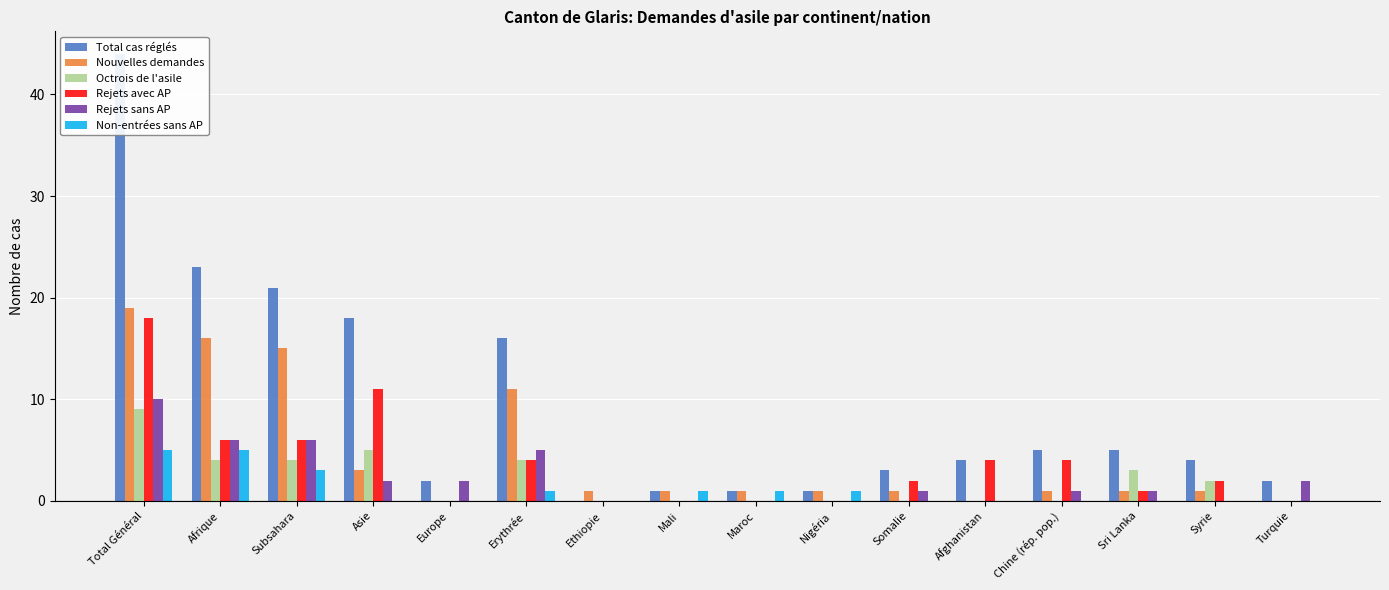

Is the value of Rejets sans AP at Maroc greater than the value of Octrois de l'asile at Subsahara?

No